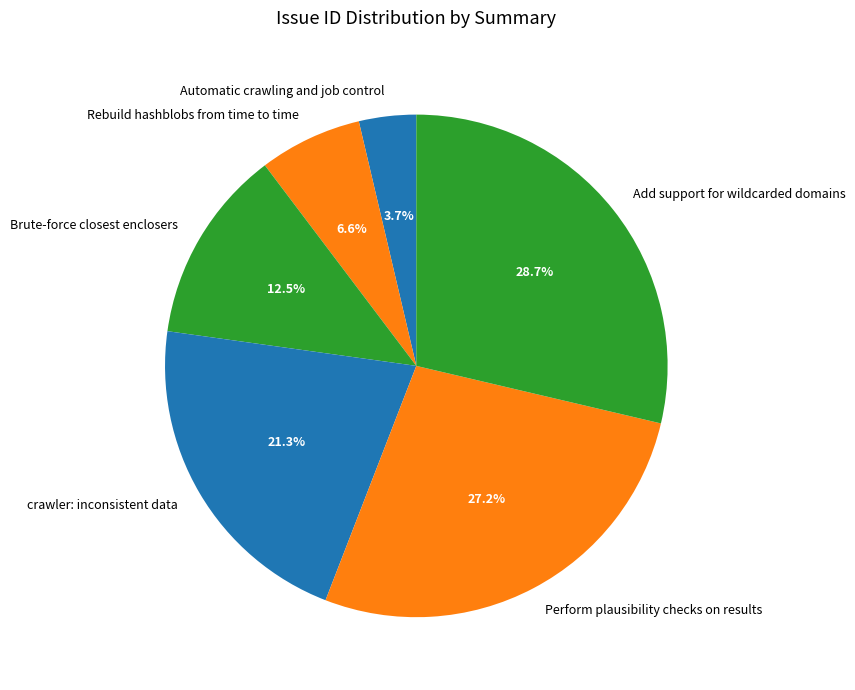

To the nearest percent, what is the difference between the Rebuild hashblobs from time to time and crawler: inconsistent data slice percentages?

15%